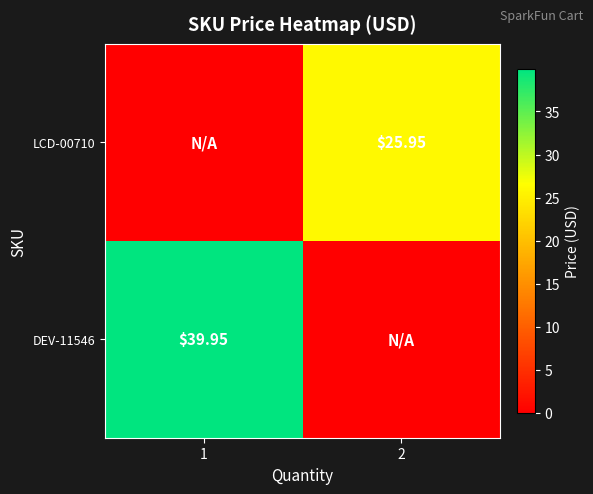

Is the value of LCD-00710 at 2 greater than the value of DEV-11546 at 1?

No